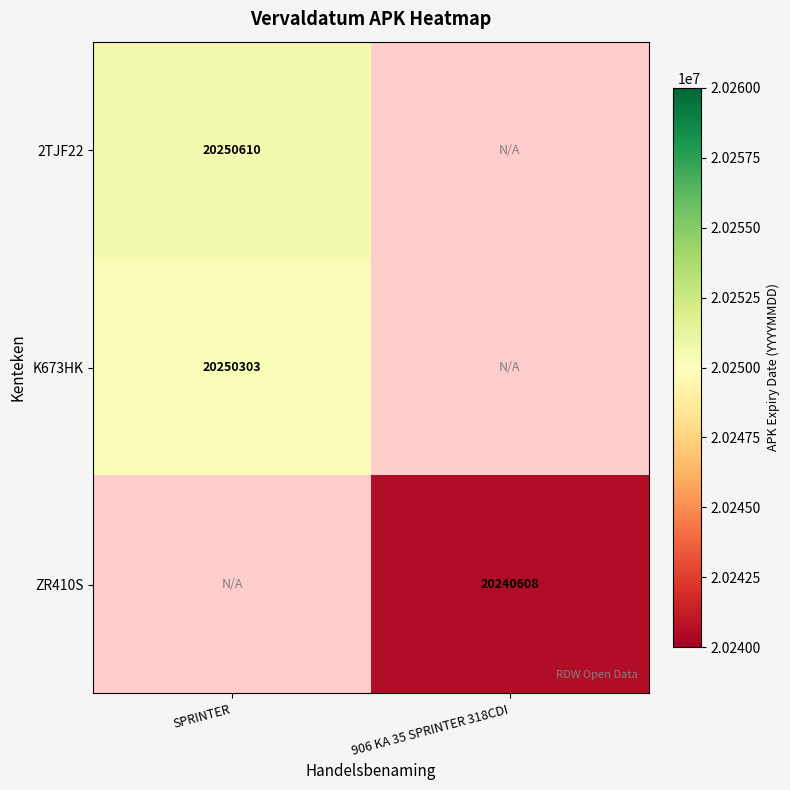

The value of ZR410S at 906 KA 35 SPRINTER 318CDI is 4403107.3. True or false?

False